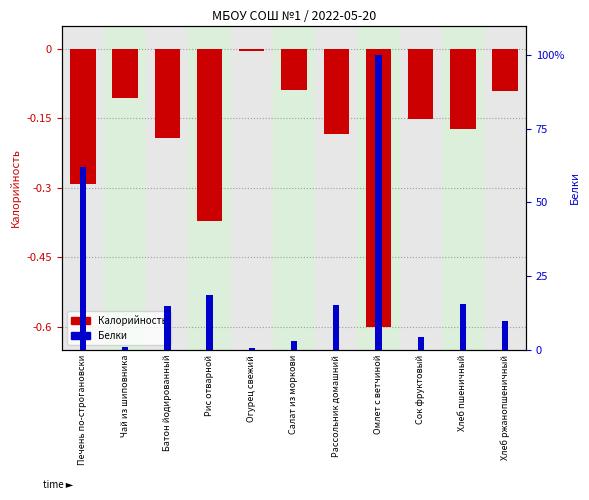

What is the minimum value for Белки?

0.7